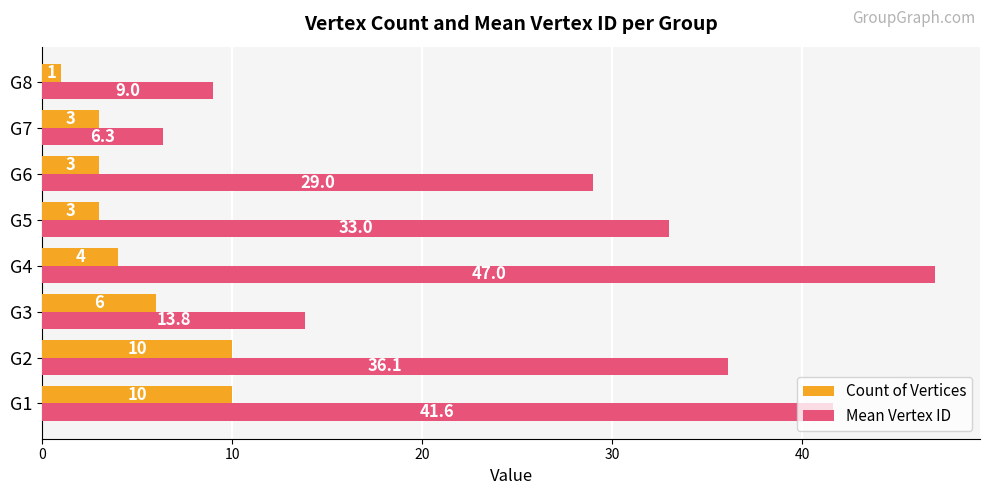

Which series has the largest range (max minus min)?

Mean Vertex ID